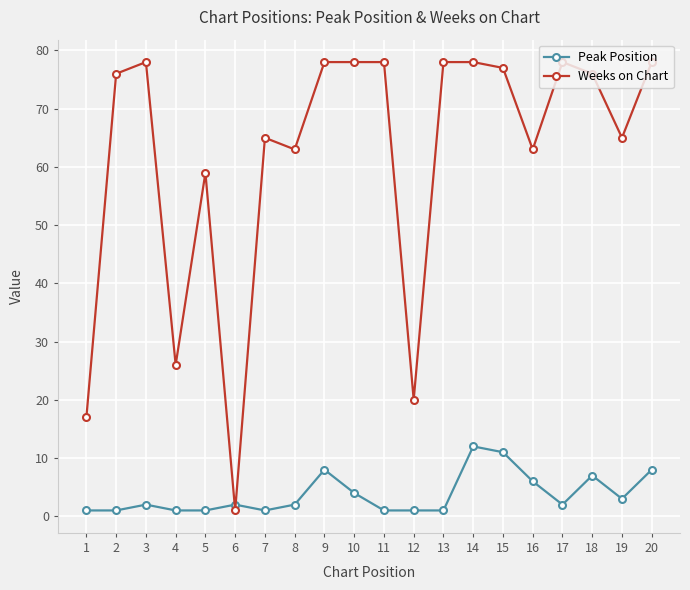

What is the approximate value of Weeks on Chart at 13, to the nearest 10?

80